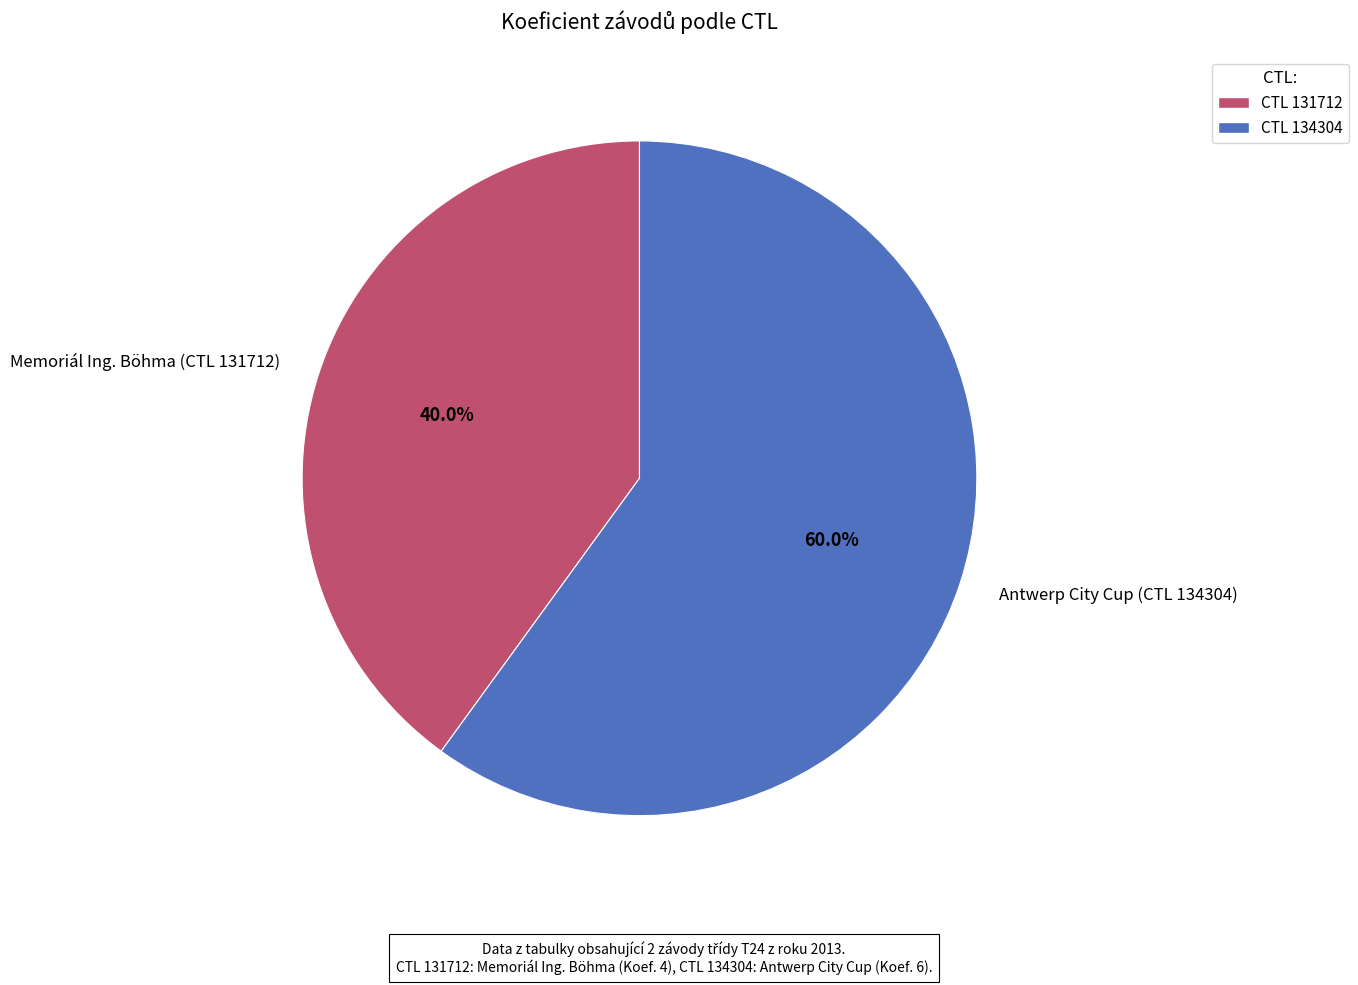

Does any single category account for the majority?

Yes